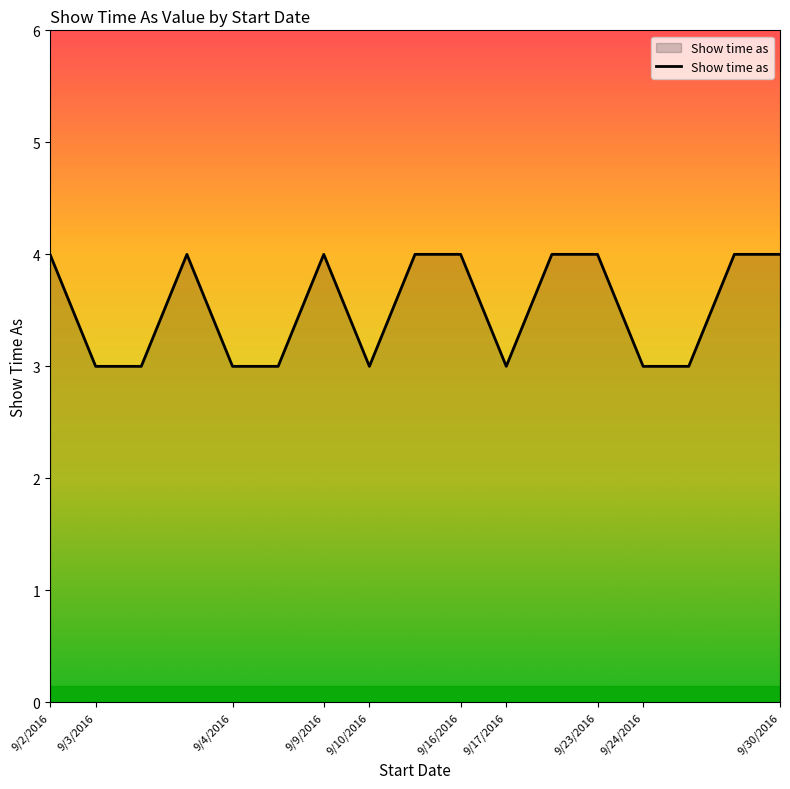

Reading left to right, what are all the values shown in this chart?

4	3	3	4	3	3	4	3	4	4	3	4	4	3	3	4	4